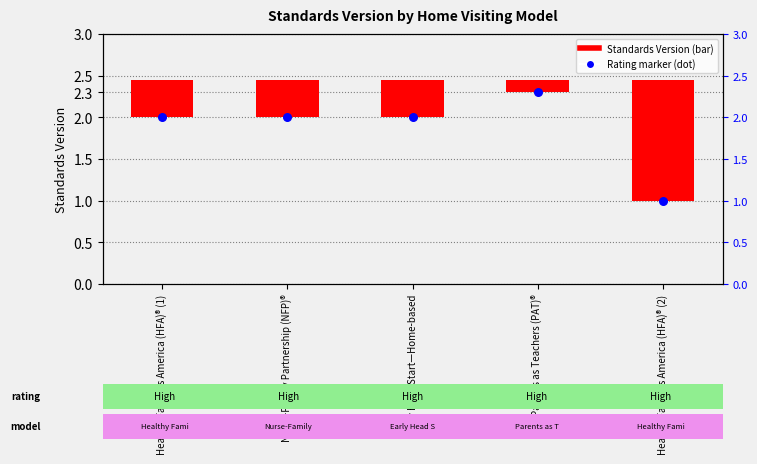

Is the value of Standards Version at Nurse-Family Partnership (NFP)® greater than the value of Rating marker at Healthy Families America (HFA)® (1)?

No